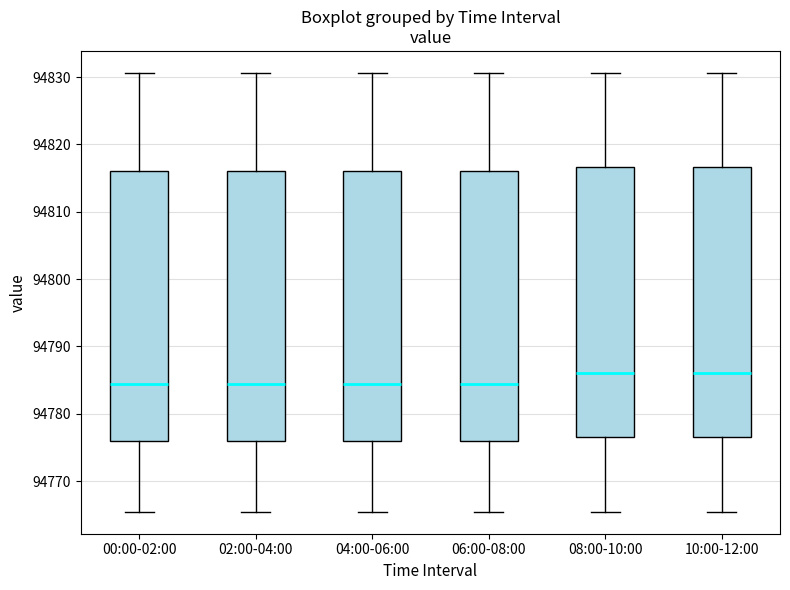

Reading left to right, transcribe this box plot: for each box, give where its median line is, the range the box spans, and where its two whiskers end, as read against the y-axis. The values are not printed on the chart, so give them approximately, as read against the axis.

00:00-02:00: median 94784, box 94776 to 94816, whiskers 94765 to 94831
02:00-04:00: median 94784, box 94776 to 94816, whiskers 94765 to 94831
04:00-06:00: median 94784, box 94776 to 94816, whiskers 94765 to 94831
06:00-08:00: median 94784, box 94776 to 94816, whiskers 94765 to 94831
08:00-10:00: median 94786, box 94777 to 94817, whiskers 94765 to 94831
10:00-12:00: median 94786, box 94777 to 94817, whiskers 94765 to 94831